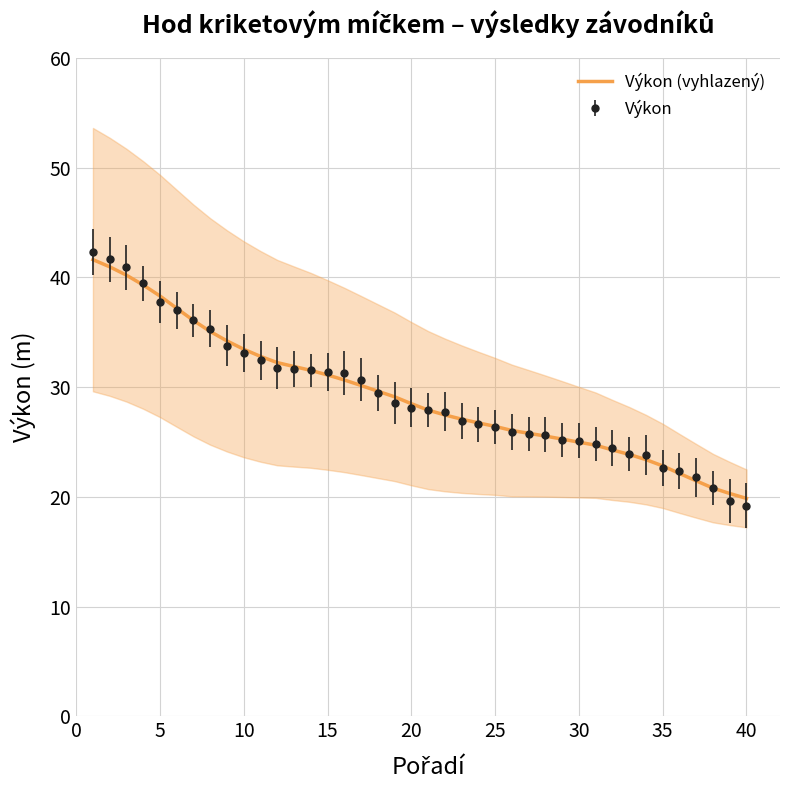

The Výkon (vyhlazený) series shows 28.5 at 20. True or false?

True